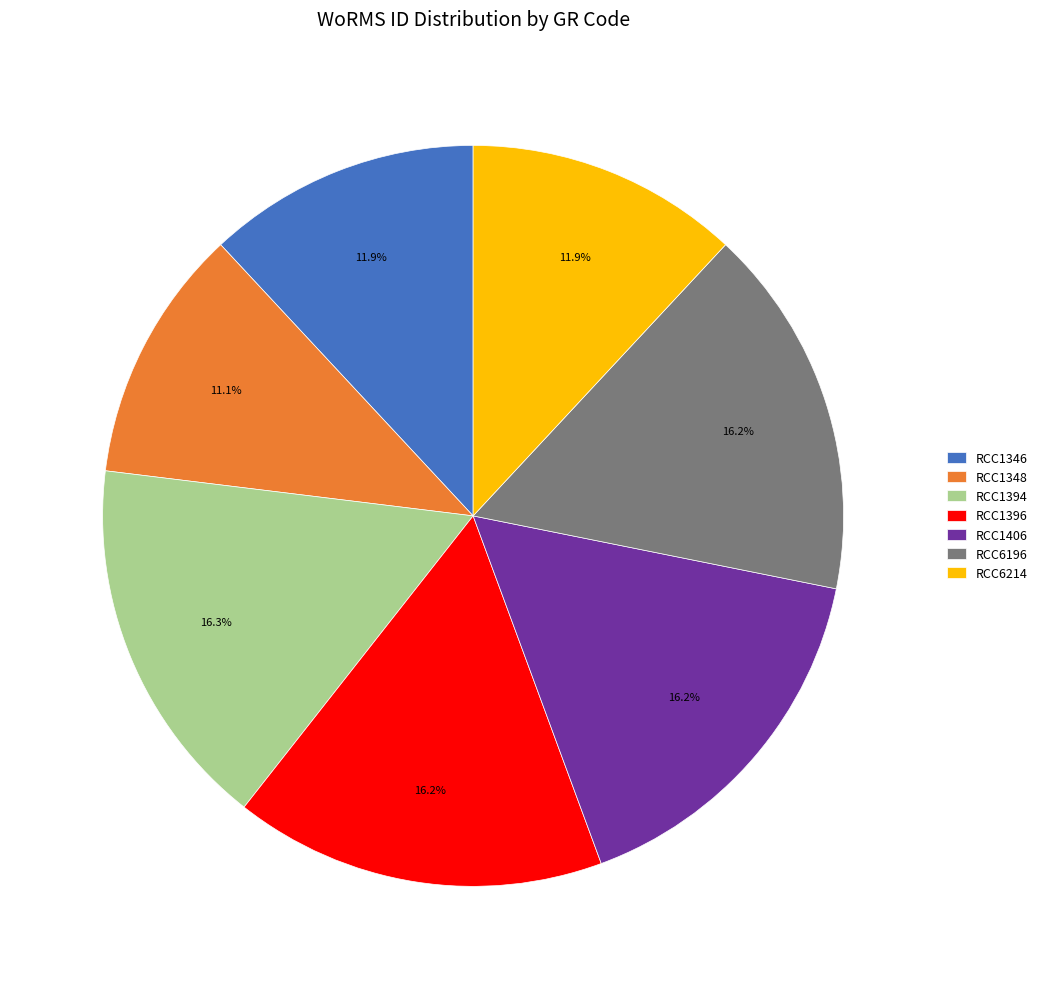

To the nearest percent, what is the difference between the largest and smallest slice percentages?

5%